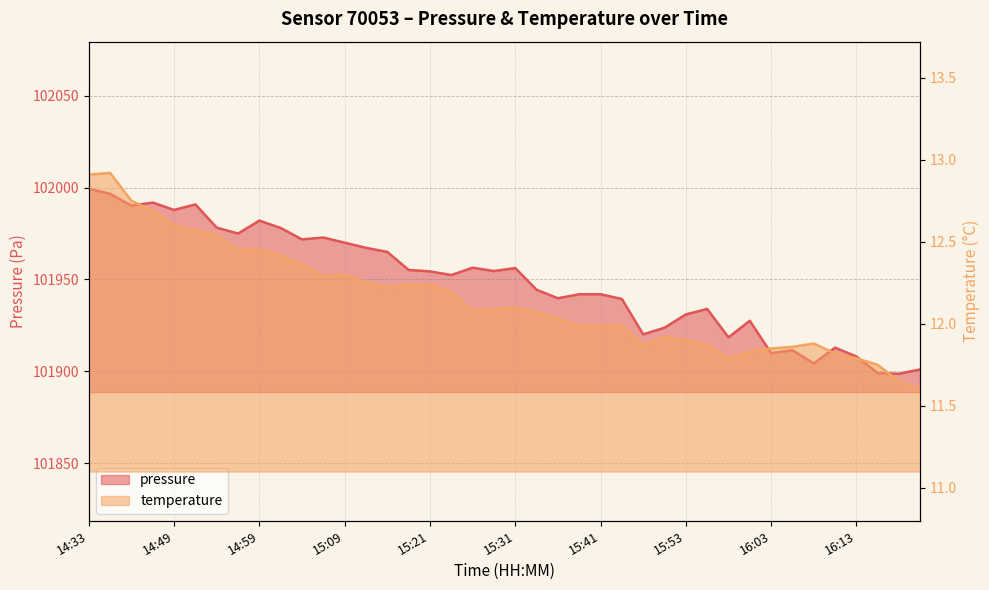

Between 16:08 and 15:04, which is larger?

15:04